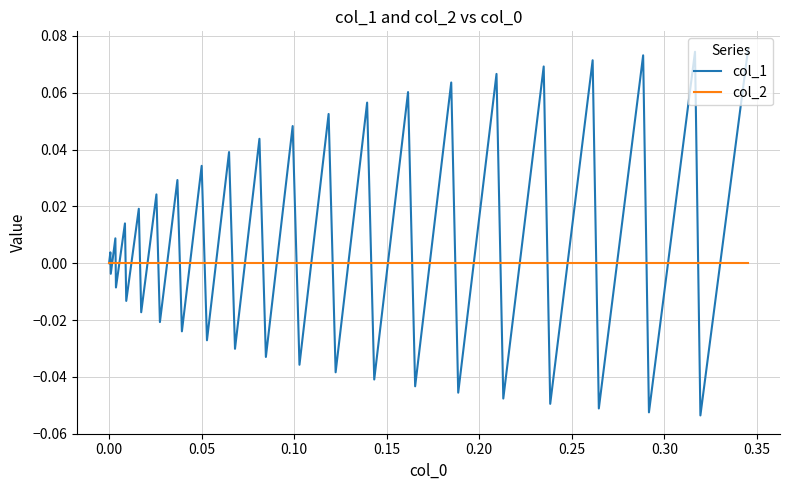

Which series has the widest spread of values?

col_1